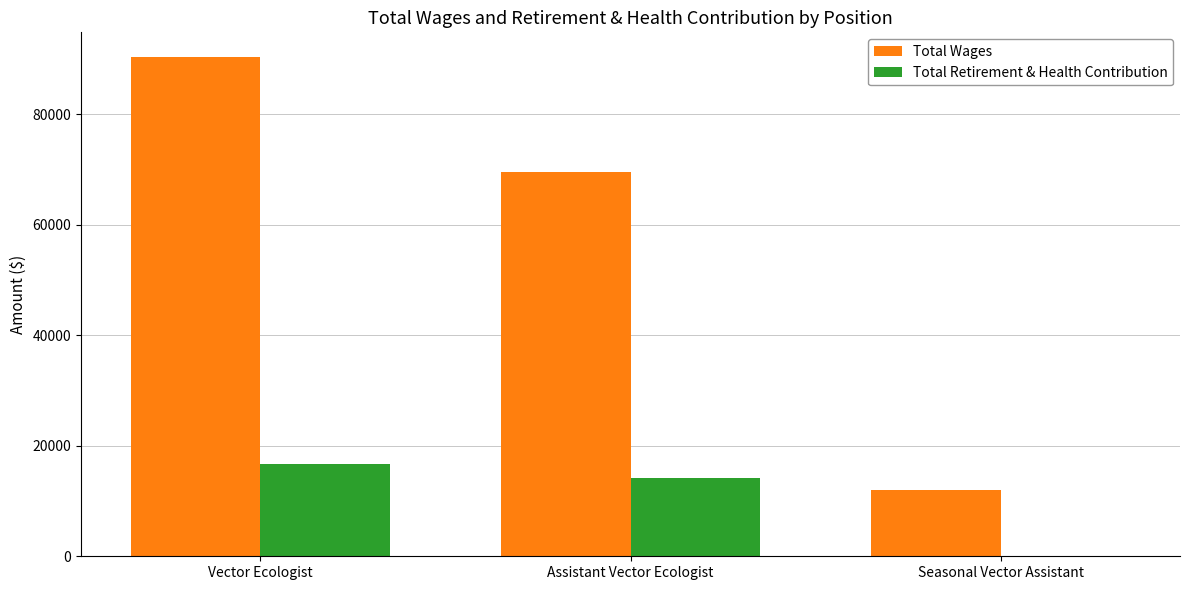

Which series has the largest range (max minus min)?

Total Wages